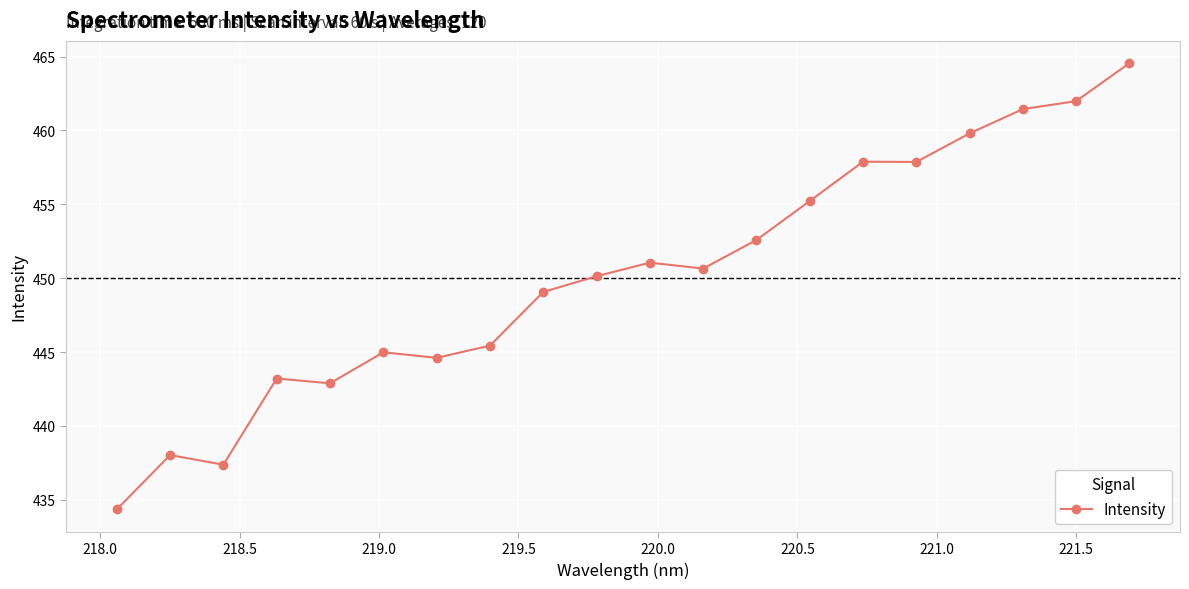

What is the difference between the maximum and minimum values?

30.2